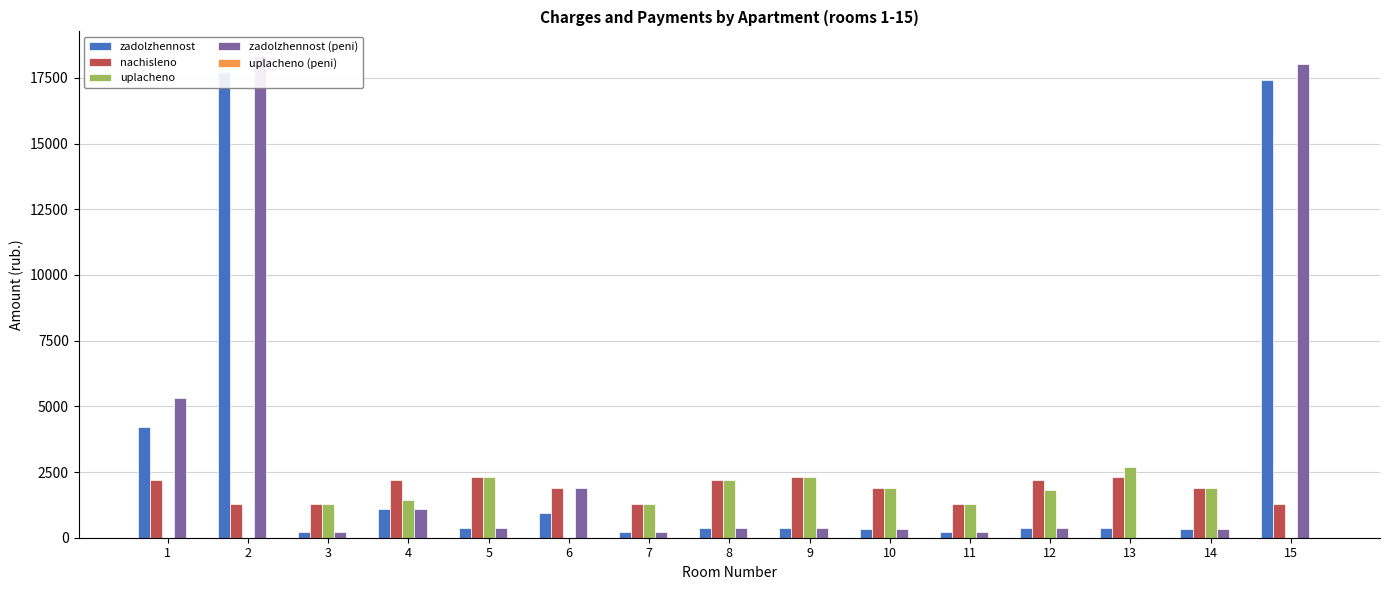

Rank the series by their maximum value, from lowest to highest.

uplacheno (peni), nachisleno, uplacheno, zadolzhennost, zadolzhennost (peni)